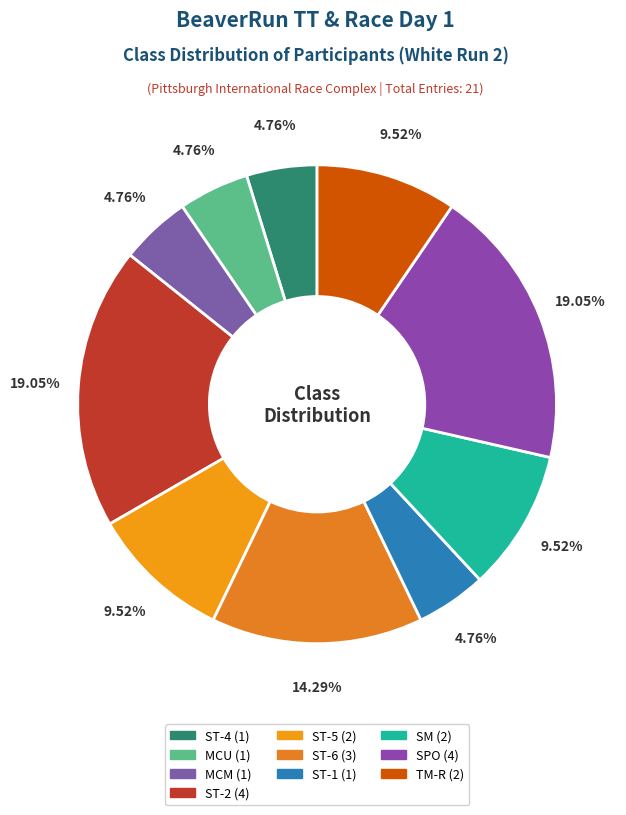

What is the ratio of the value at MCU to the value at ST-5?

0.5